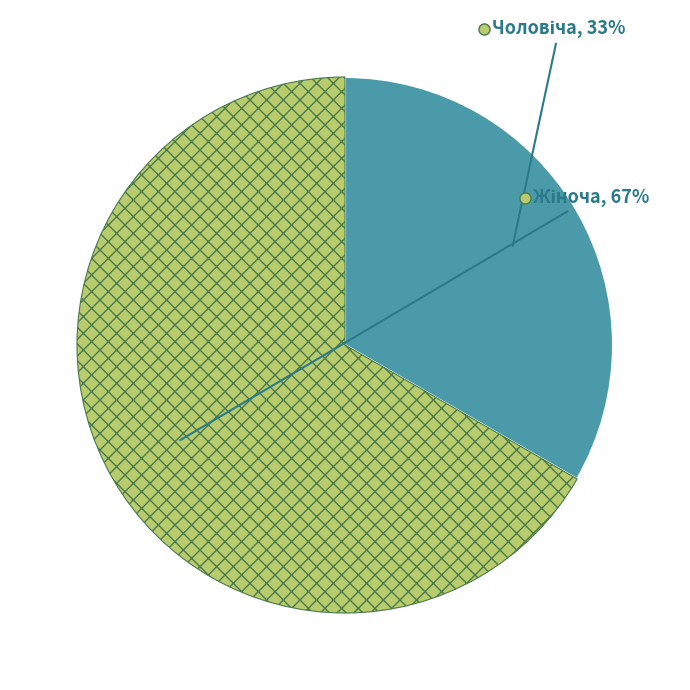

Is there any slice that represents more than half of the pie?

Yes